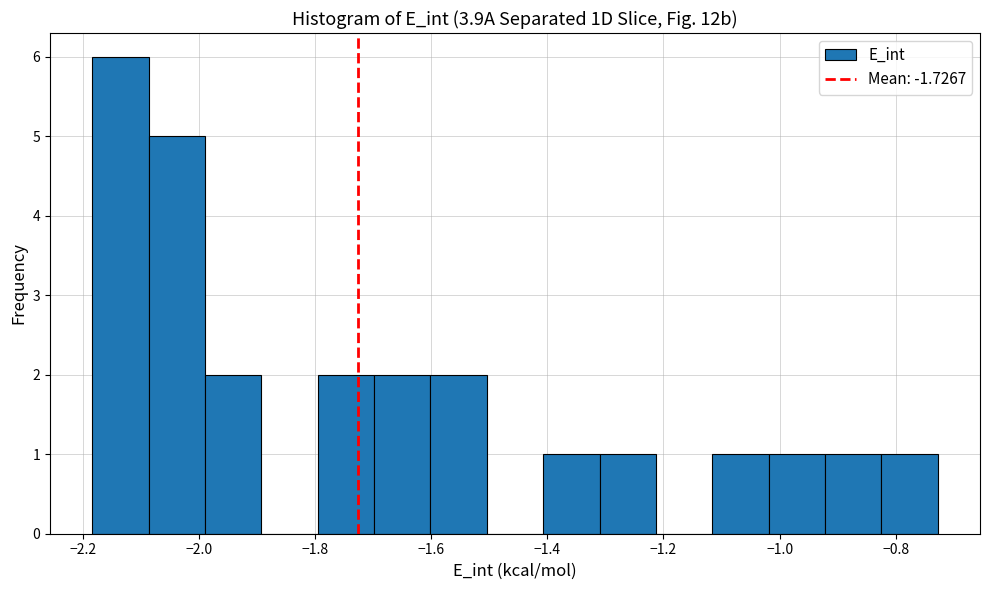

Over which range of the x-axis is the bar tallest?

-2.18 to -2.08